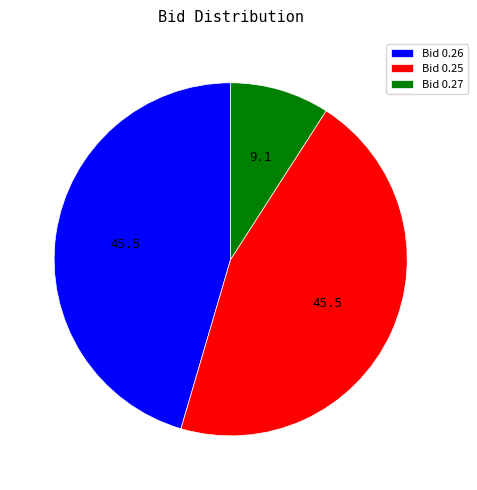

Is the sum of Bid 0.27 and Bid 0.26 greater than half?

Yes